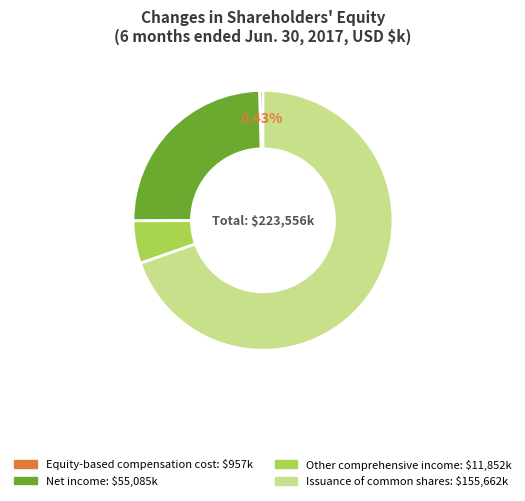

Rank the categories by value from lowest to highest.

Equity-based compensation cost, Other comprehensive income, Net income, Issuance of common shares